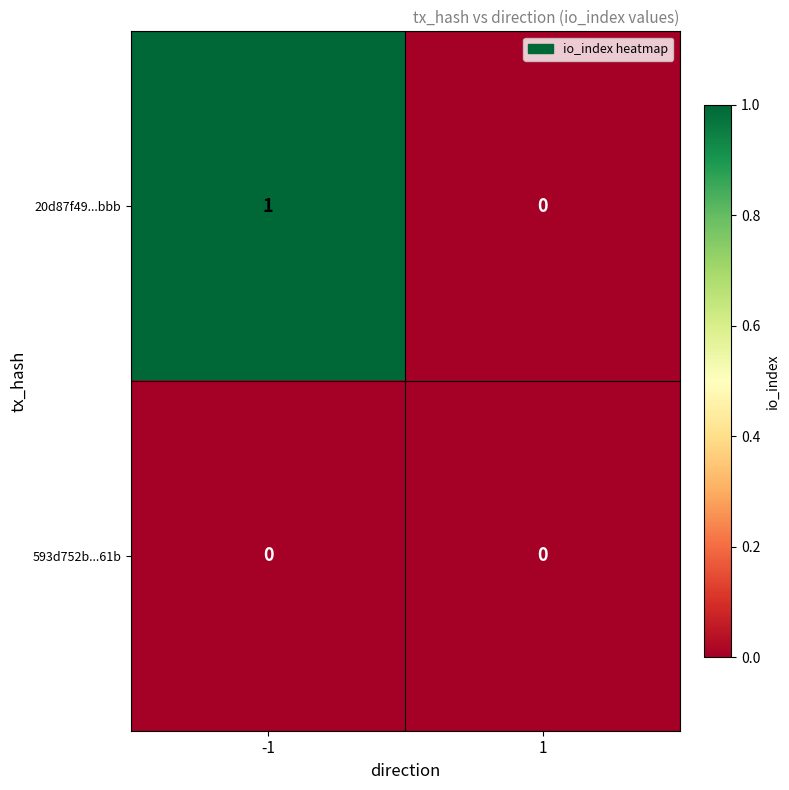

Reading left to right, list all the values displayed in this chart.

20d87f49...bbb: -1=1	1=0
593d752b...61b: -1=0	1=0